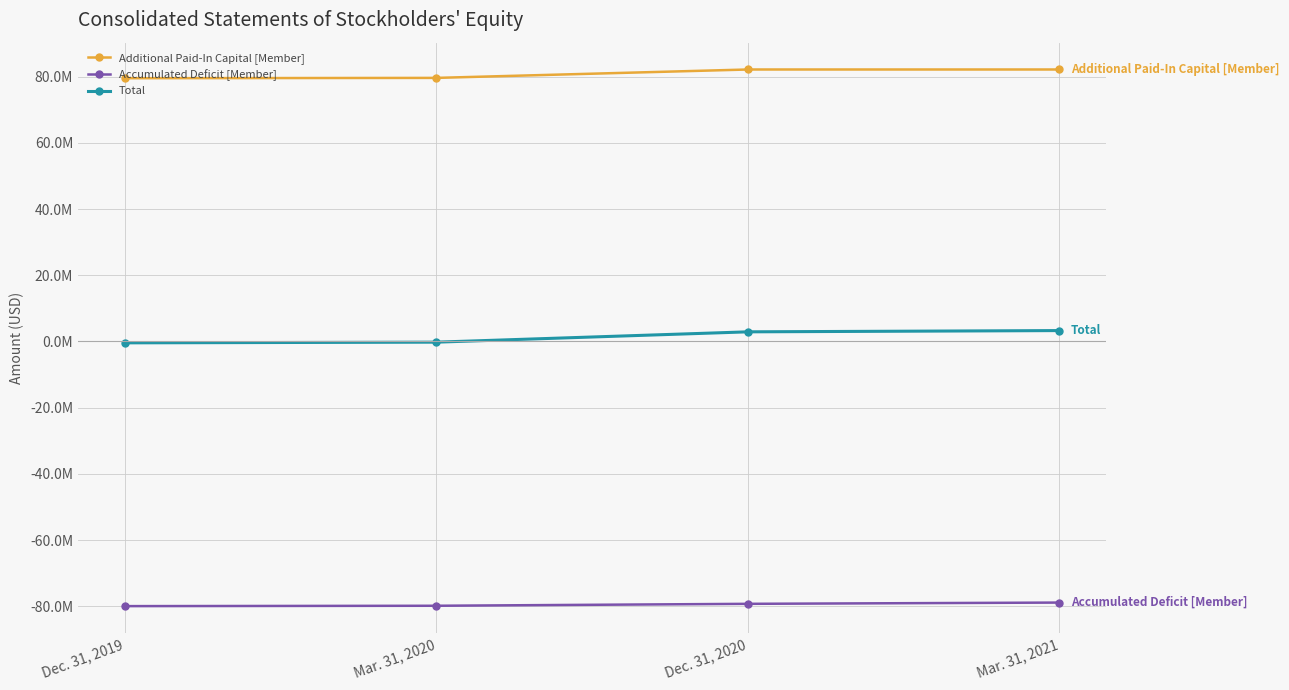

What are all the series names shown in the legend?

Additional Paid-In Capital [Member], Accumulated Deficit [Member], Total